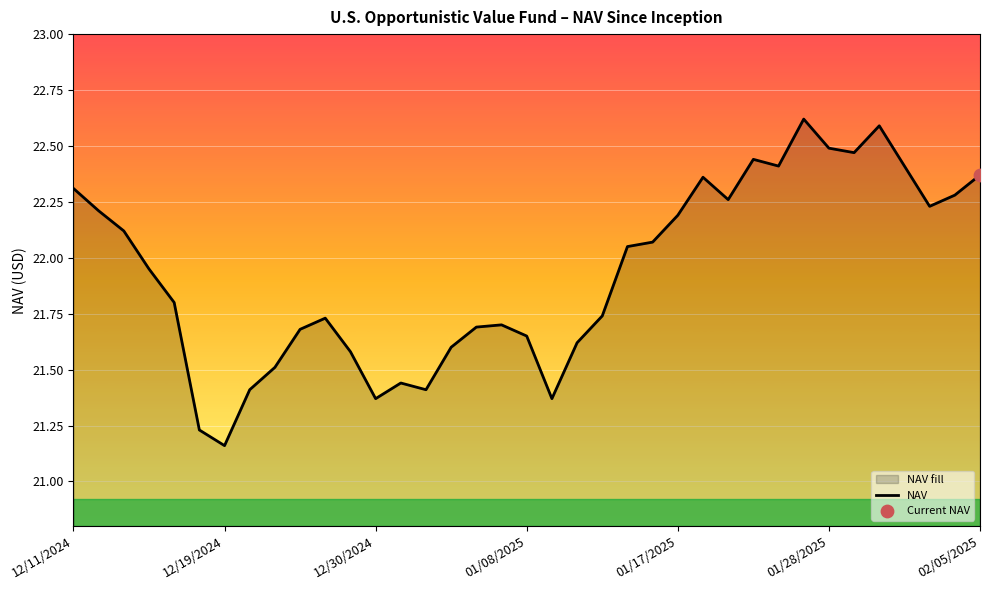

Which label corresponds to the smallest value in the chart?

12/19/2024